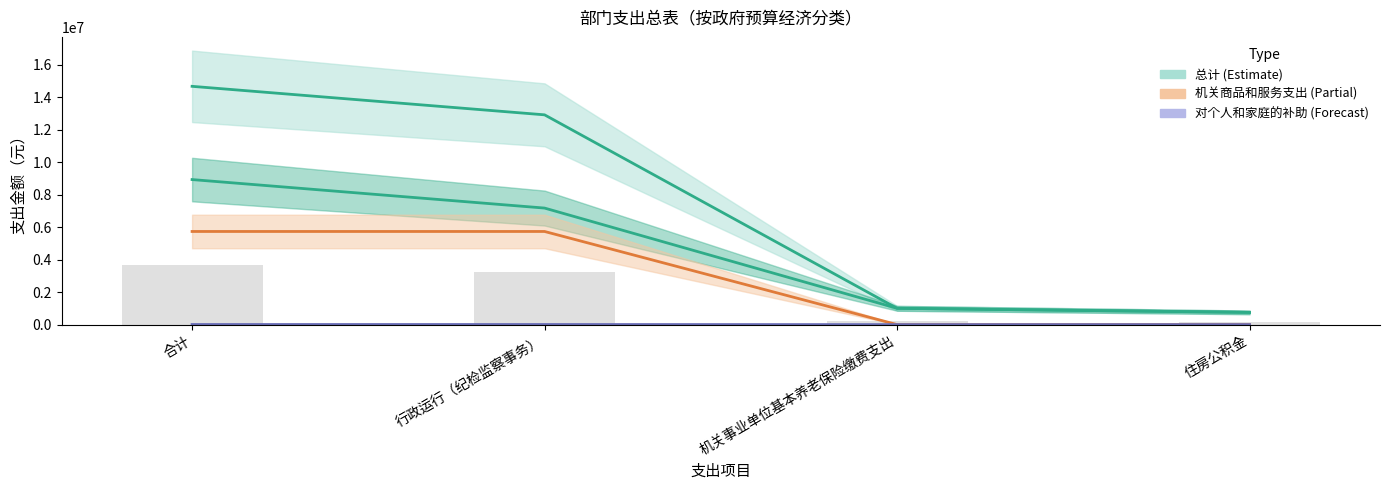

Is the value of 对个人和家庭的补助 at 机关事业单位基本养老保险缴费支出 greater than the value of 机关工资福利支出 at 机关事业单位基本养老保险缴费支出?

No